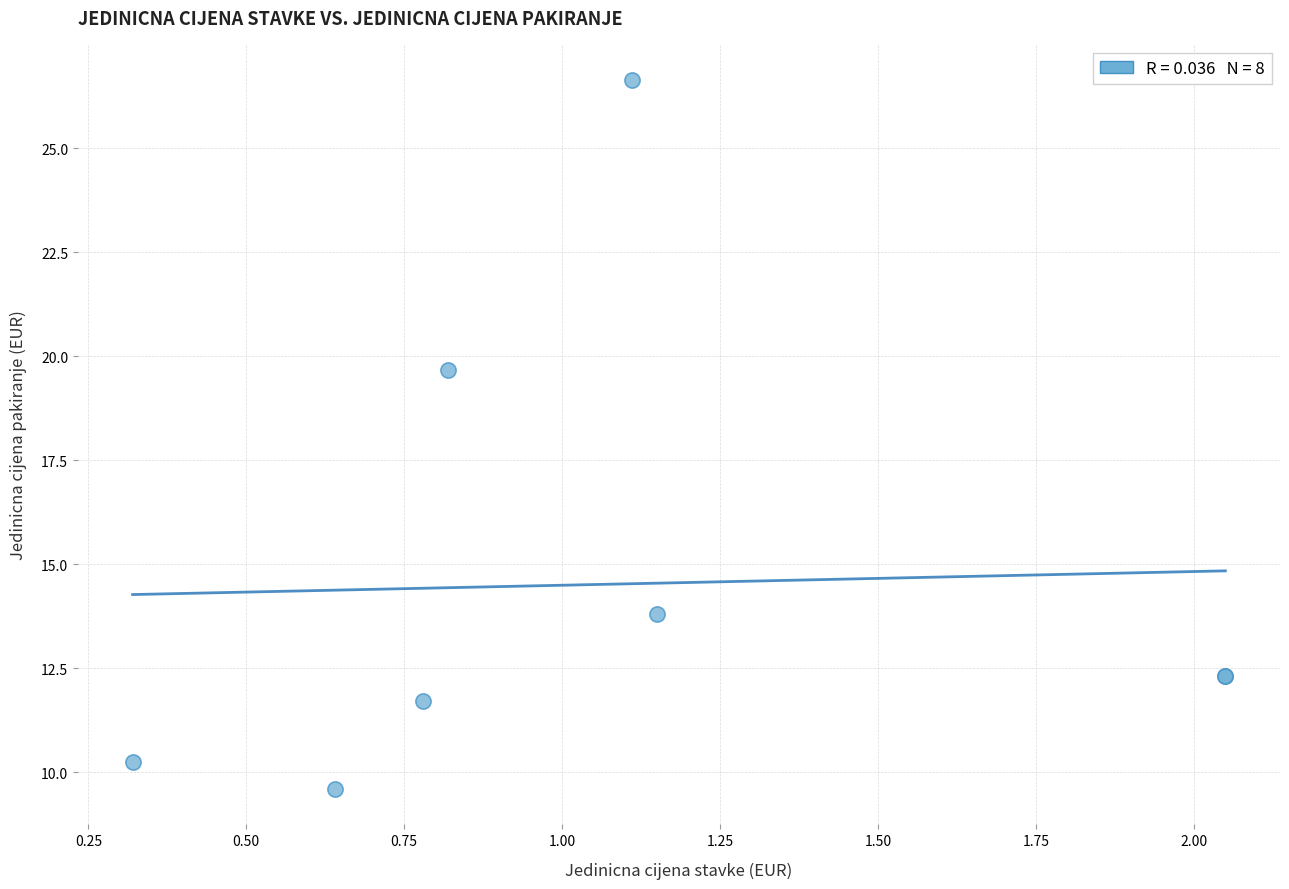

What Y value in the scatter plot is closest to 18?

19.7